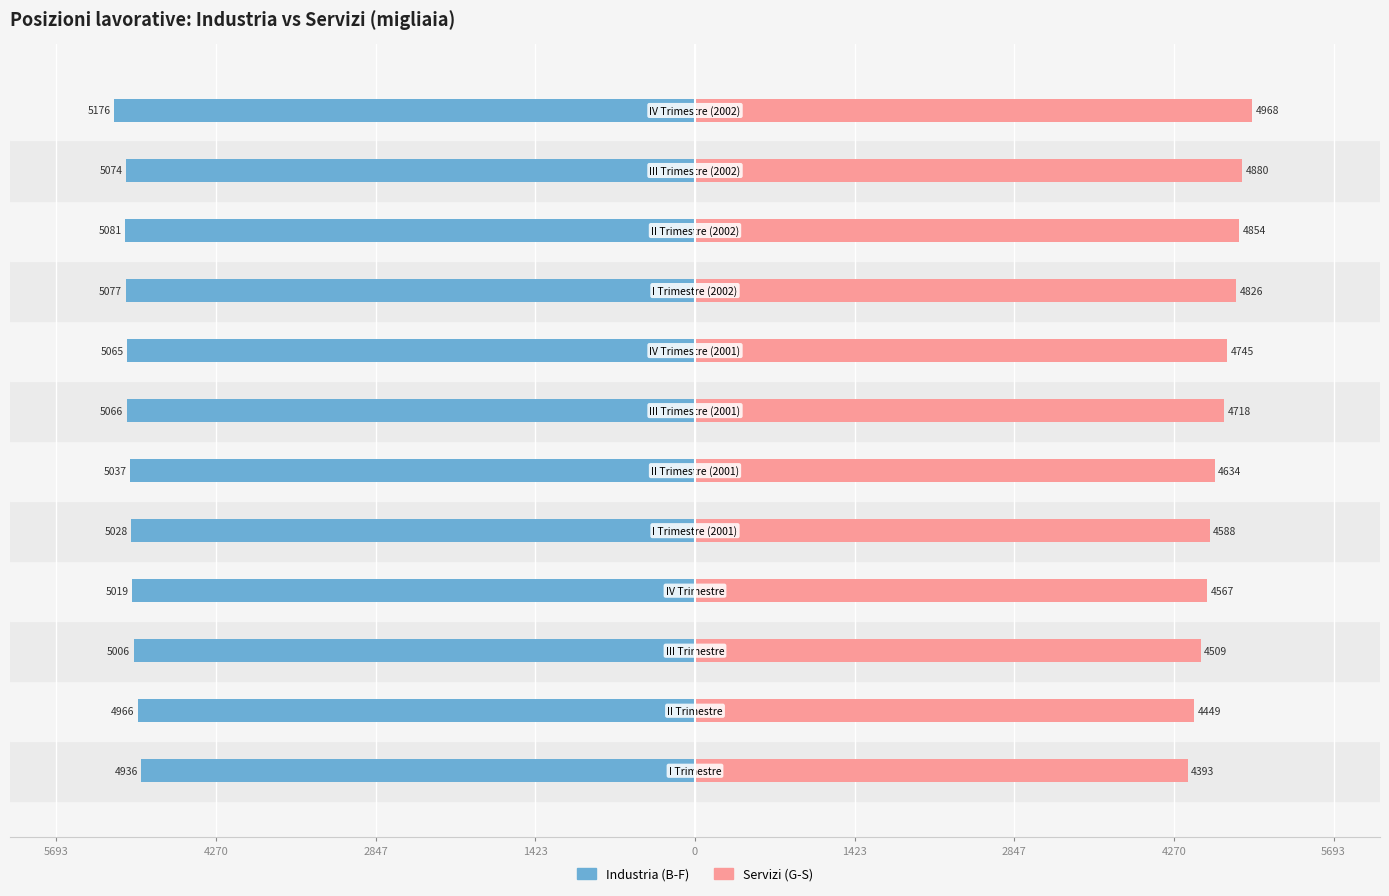

Is it true that Industria (B-F) equals -7775.5 at 2847?

False